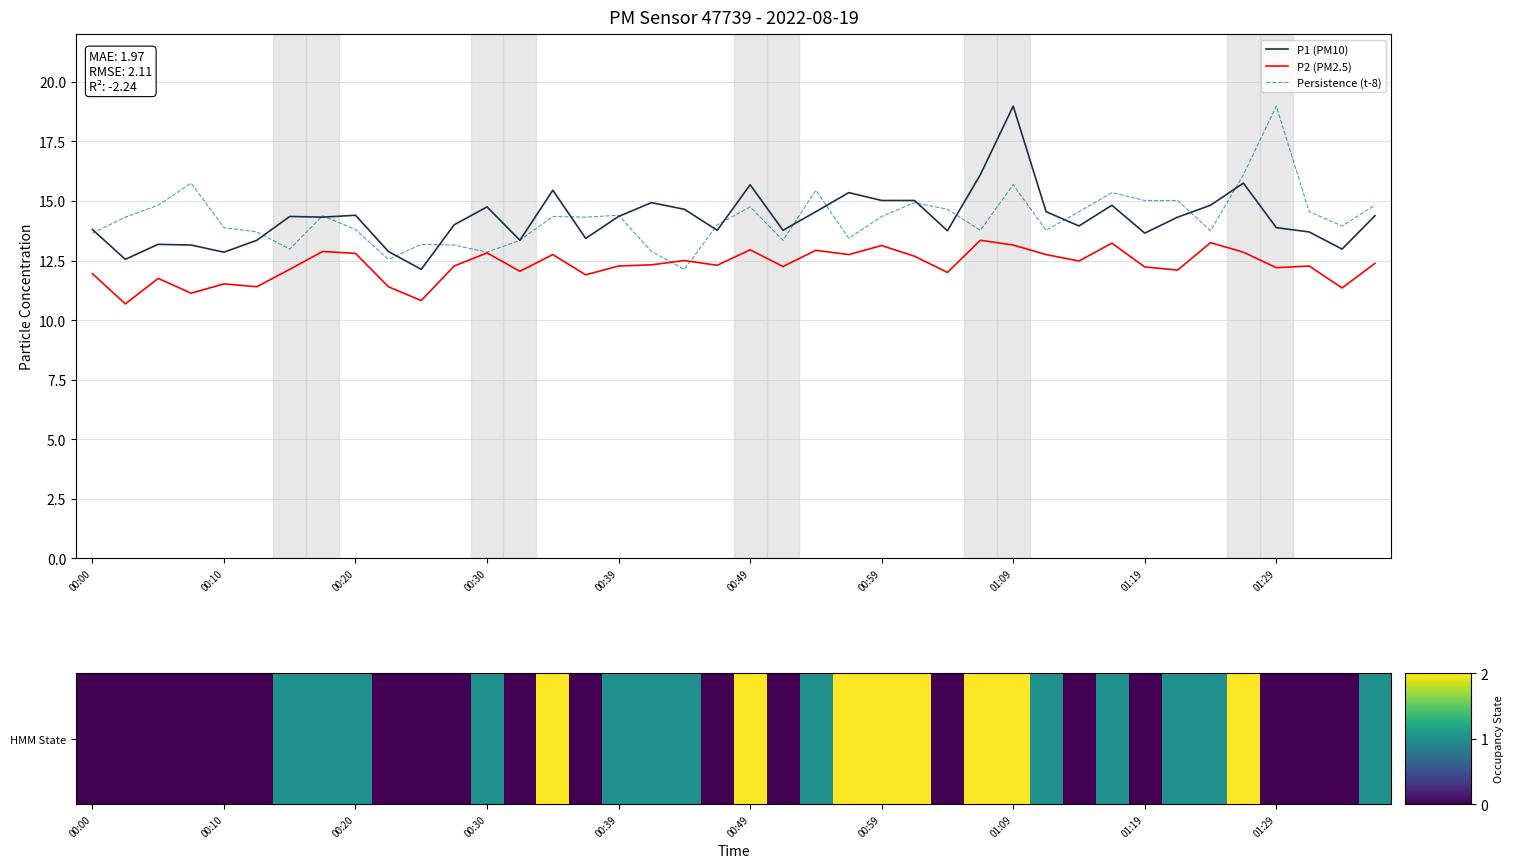

What is the maximum value for Persistence (t-8)?

19.0